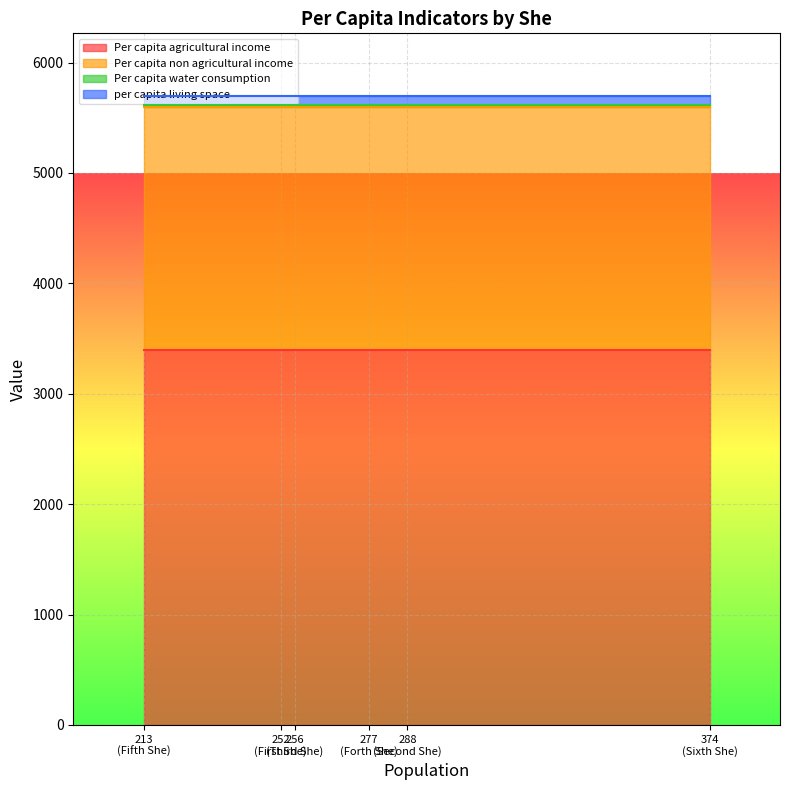

How many categories are shown in the chart?

6